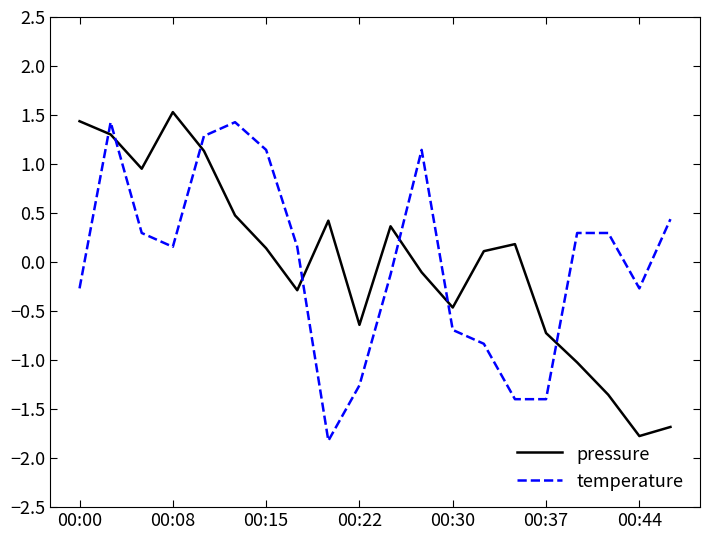

What is the smallest value displayed?

-1.8